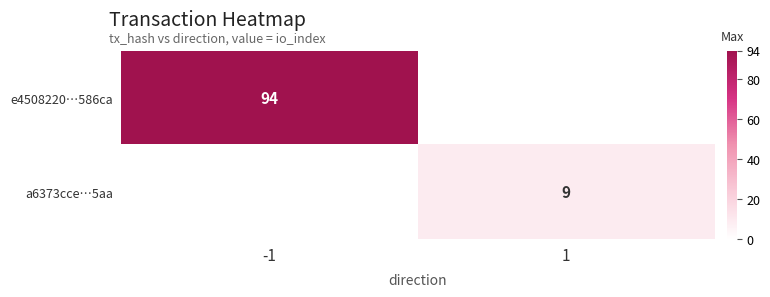

The value of a6373cce…5aa at 1 is 12. True or false?

False